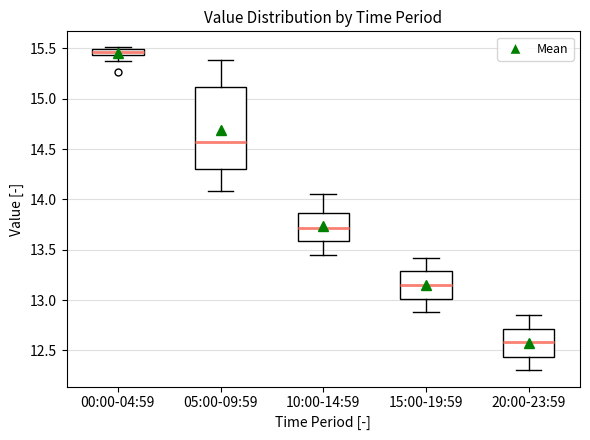

Which box is the tallest, from its lower edge to its upper edge?

05:00-09:59